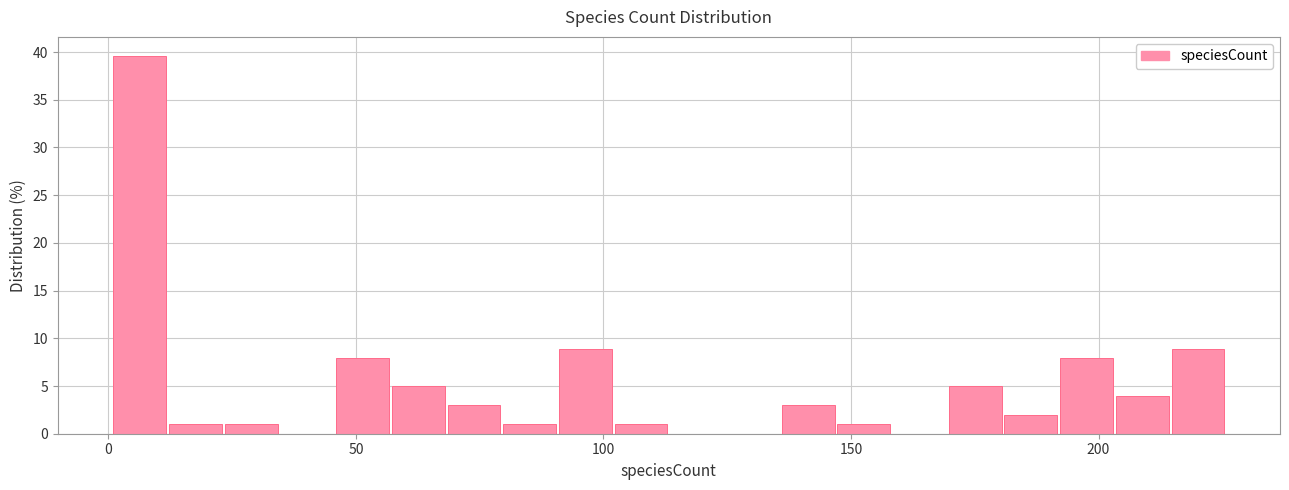

Around what value on the x-axis is the tallest bar? Give the approximate position of its centre, as read against the axis.

5